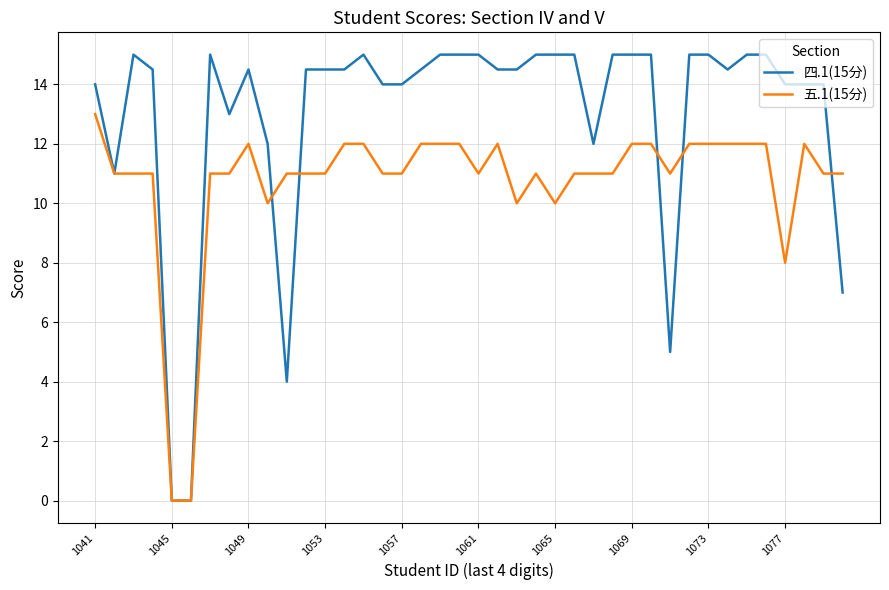

Reading right to left, what are all the values shown in this chart?

四.1(15分): 7.0	14.0	14.0	14.0	15.0	15.0	14.5	15.0	15.0	5.0	15.0	15.0	15.0	12.0	15.0	15.0	15.0	14.5	14.5	15.0	15.0	15.0	14.5	14.0	14.0	15.0	14.5	14.5	14.5	4.0	12.0	14.5	13.0	15.0	0.0	0.0	14.5	15.0	11.0	14.0
五.1(15分): 11.0	11.0	12.0	8.0	12.0	12.0	12.0	12.0	12.0	11.0	12.0	12.0	11.0	11.0	11.0	10.0	11.0	10.0	12.0	11.0	12.0	12.0	12.0	11.0	11.0	12.0	12.0	11.0	11.0	11.0	10.0	12.0	11.0	11.0	0.0	0.0	11.0	11.0	11.0	13.0